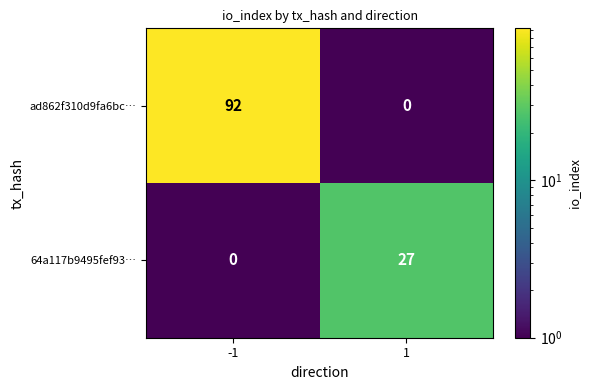

True or false: 64a117b9495fef93… has a value of 10.0 at 1.

False